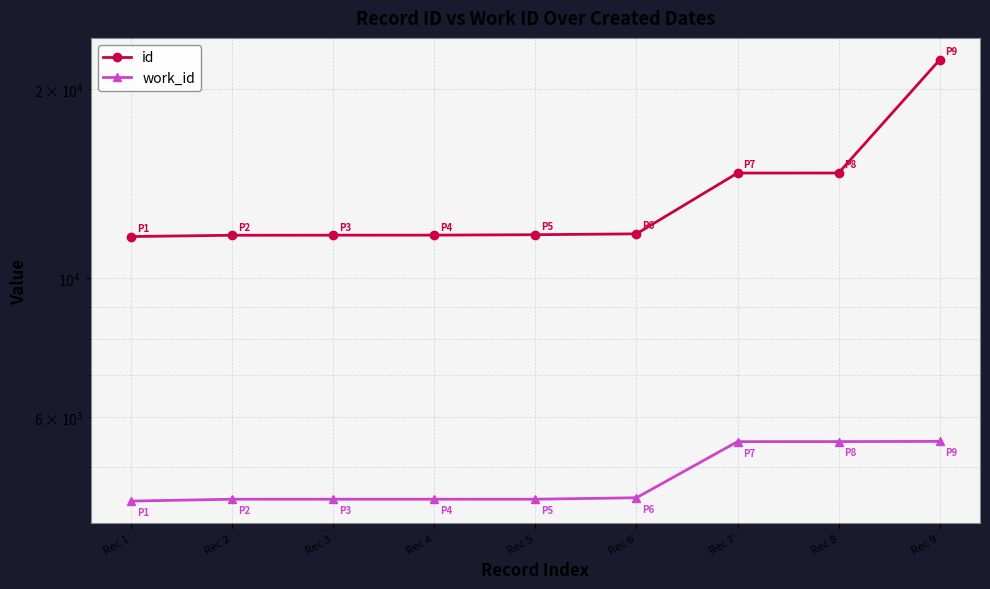

At Rec 7, list the series in order from smallest to largest.

work_id, id